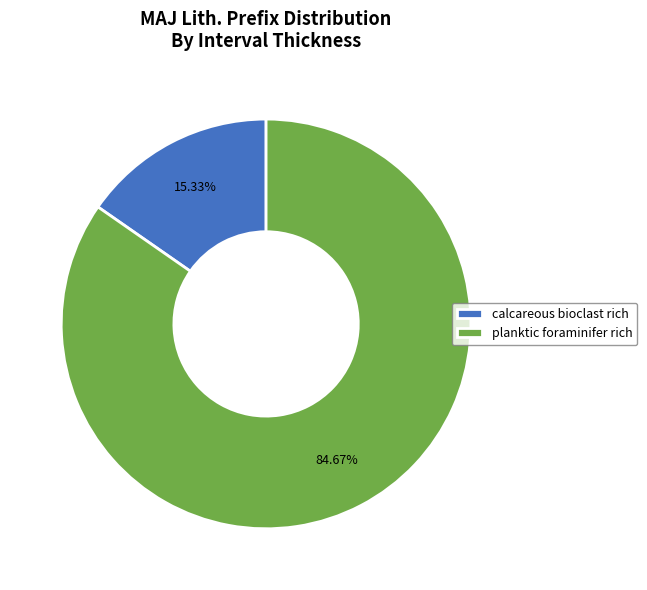

Which has a higher value, planktic foraminifer rich or calcareous bioclast rich?

planktic foraminifer rich